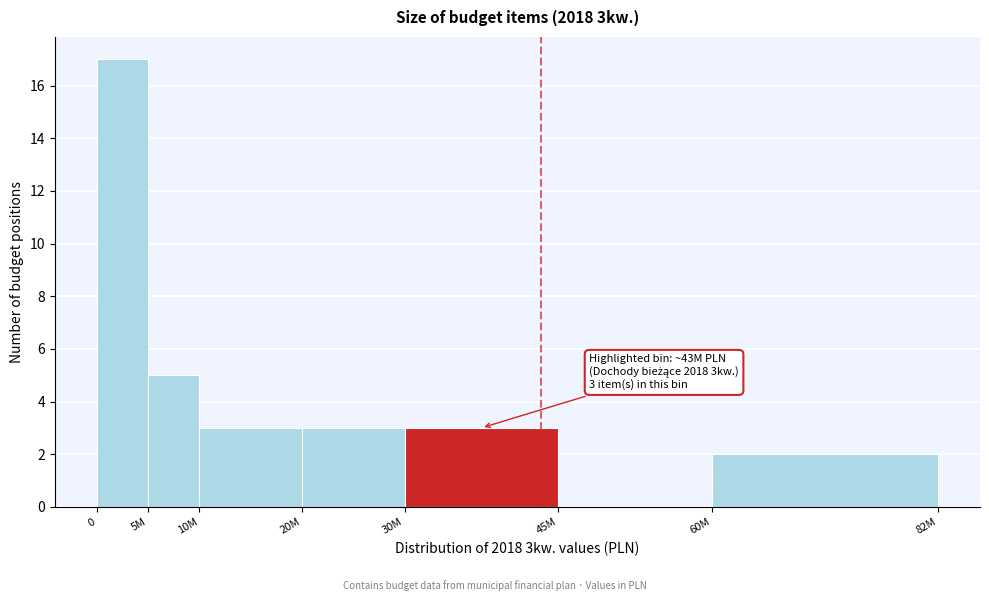

Reading right to left, what are all the values shown in this chart?

60M=2	45M=0	30M=3	20M=3	10M=3	5M=5	0=17